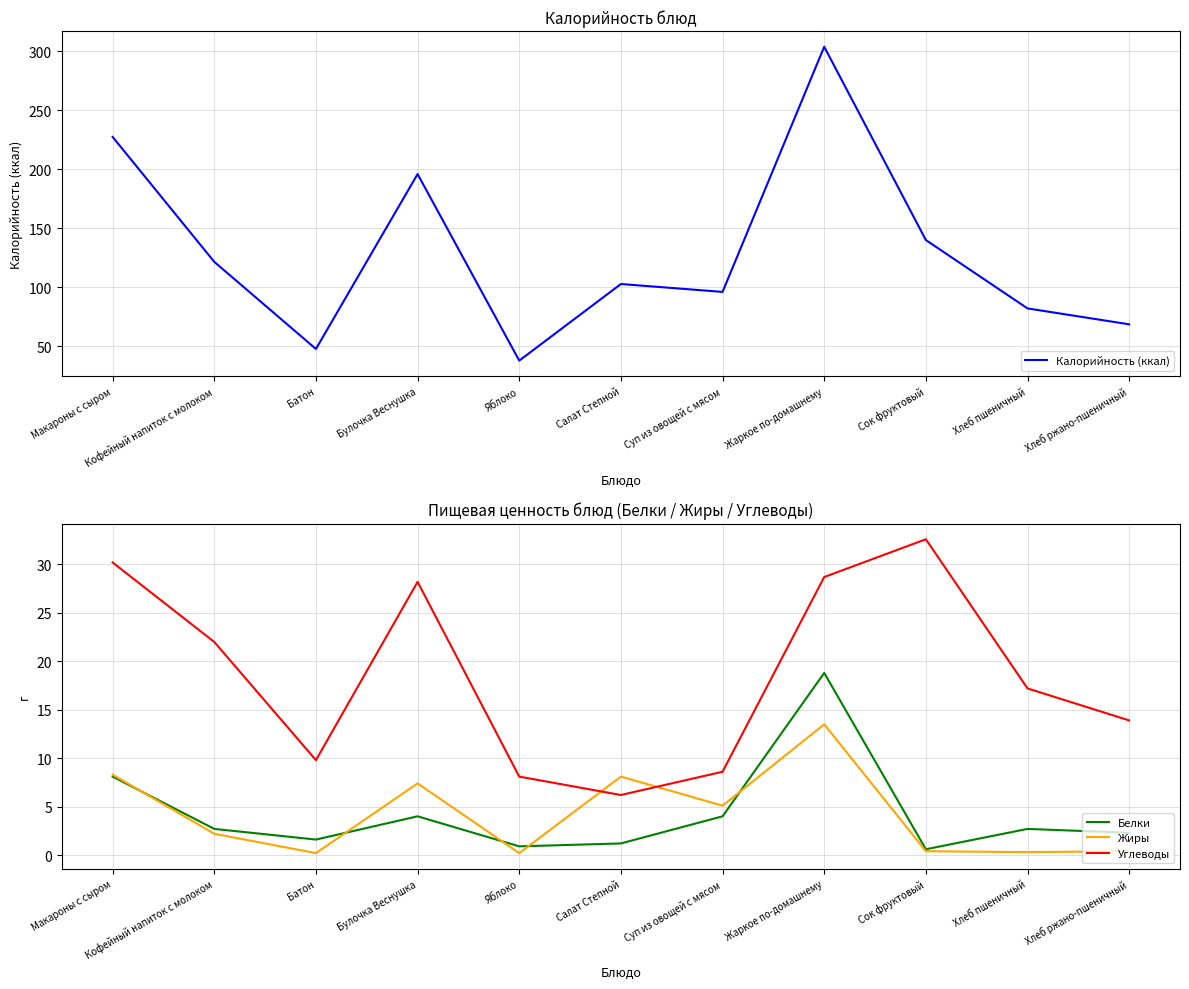

Reading right to left, transcribe all the data shown in this chart.

Калорийность (ккал): 68.5	82.0	140.0	304.0	96.0	102.7	37.7	196.0	47.6	121.5	227.5
Белки: 2.3	2.7	0.6	18.8	4.0	1.2	0.9	4.0	1.6	2.7	8.1
Жиры: 0.4	0.3	0.4	13.5	5.1	8.1	0.2	7.4	0.2	2.2	8.3
Углеводы: 13.9	17.2	32.6	28.7	8.6	6.2	8.1	28.2	9.8	22.0	30.2